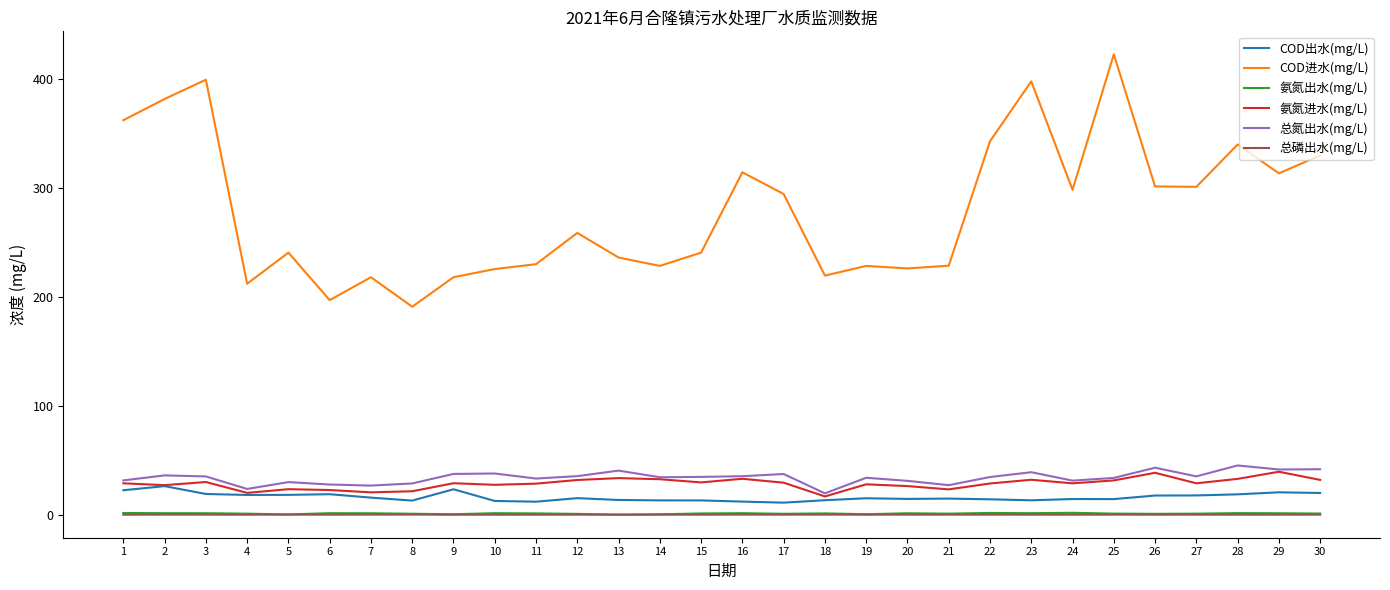

Which label corresponds to the largest value in the chart?

25